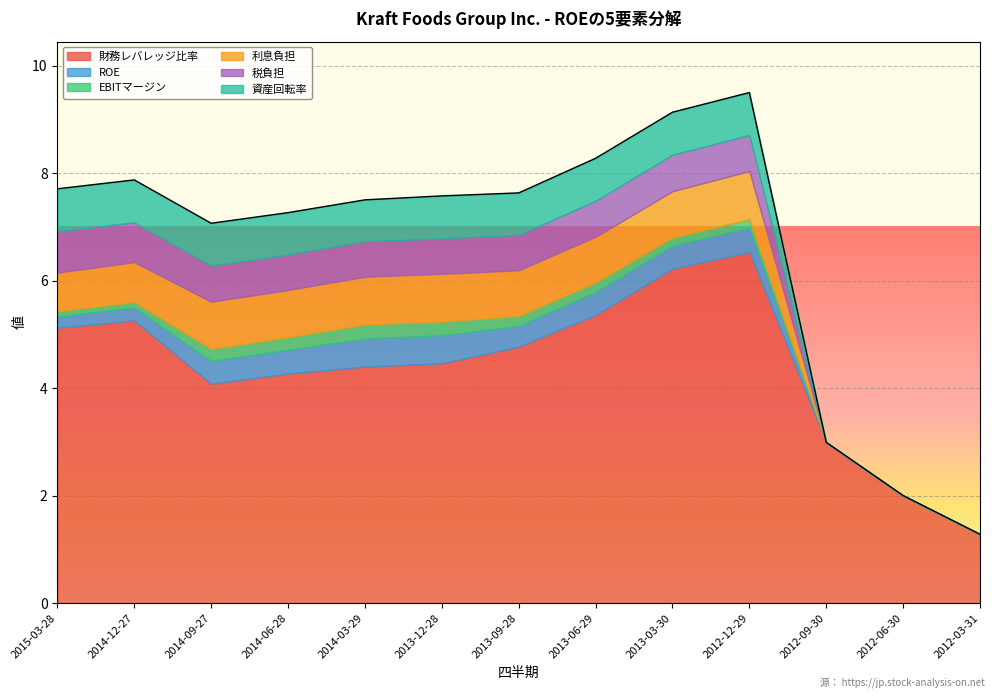

True or false: EBITマージン and 財務レバレッジ比率 cross at least once.

False